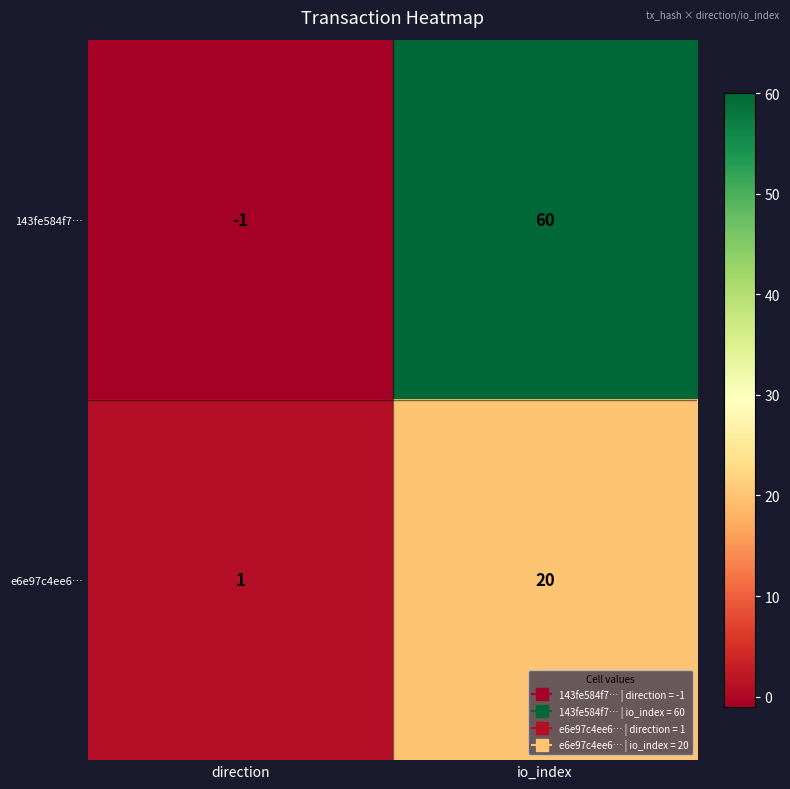

What is the maximum value for e6e97c4ee6…?

20